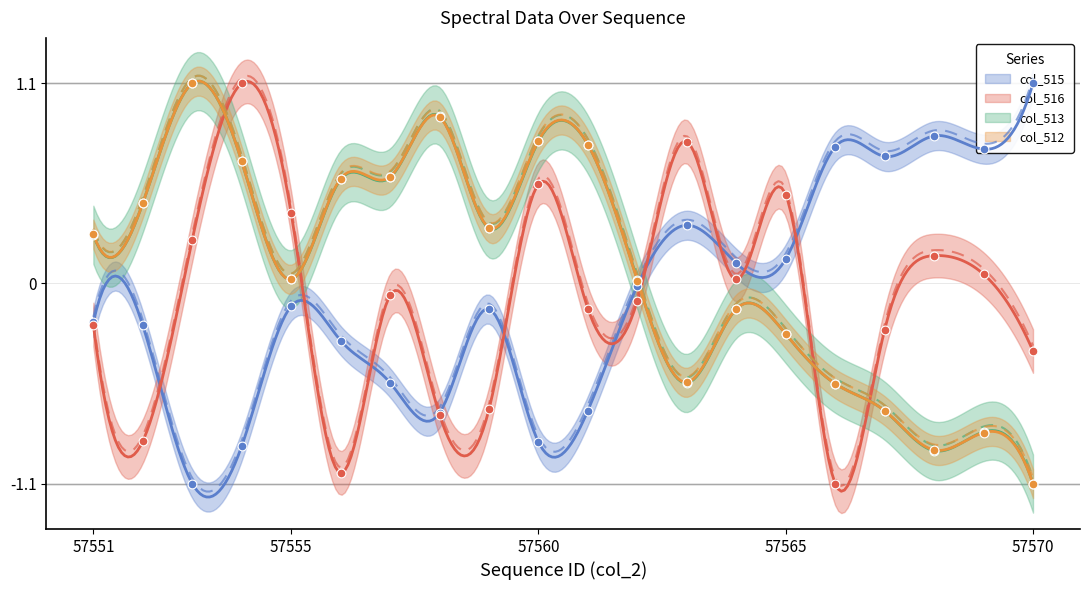

Which series has the largest Y range (max minus min)?

col_515